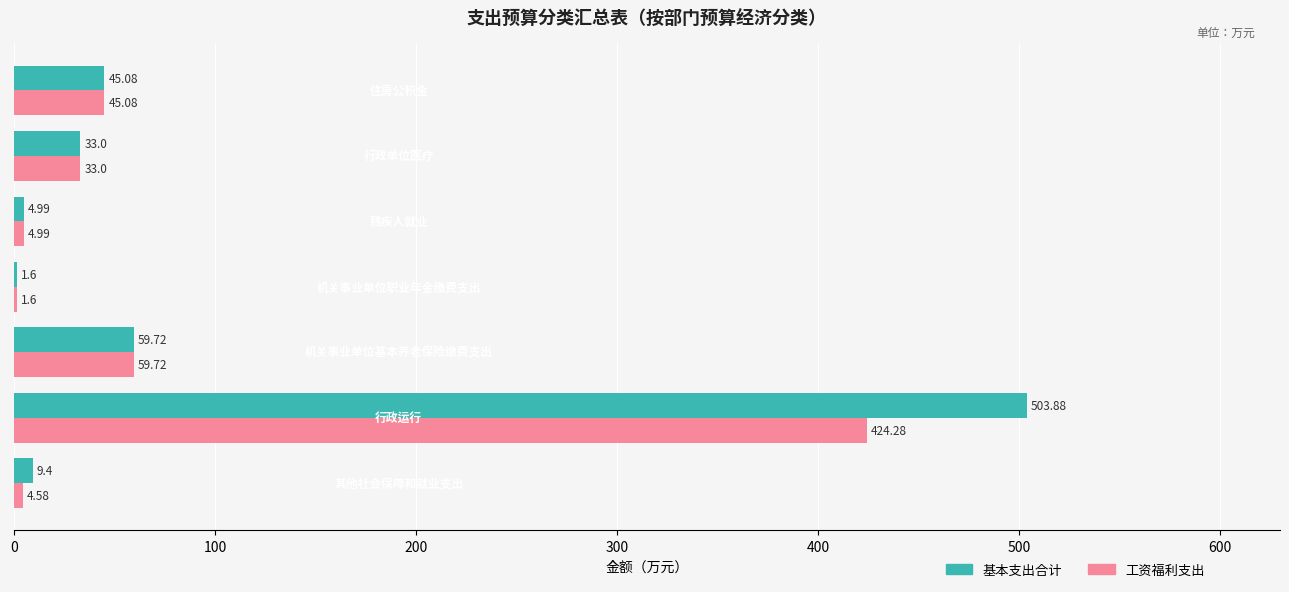

Which series has the largest total across all categories?

基本支出合计